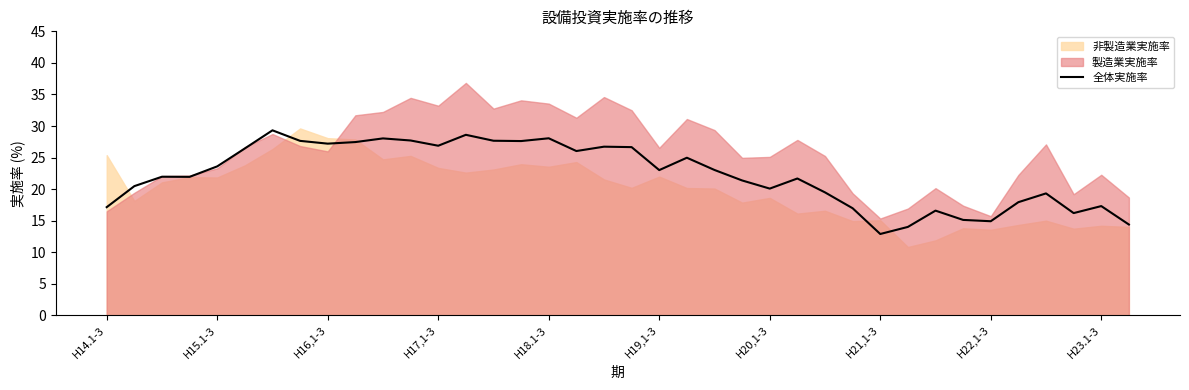

How many categories are shown in the chart?

38